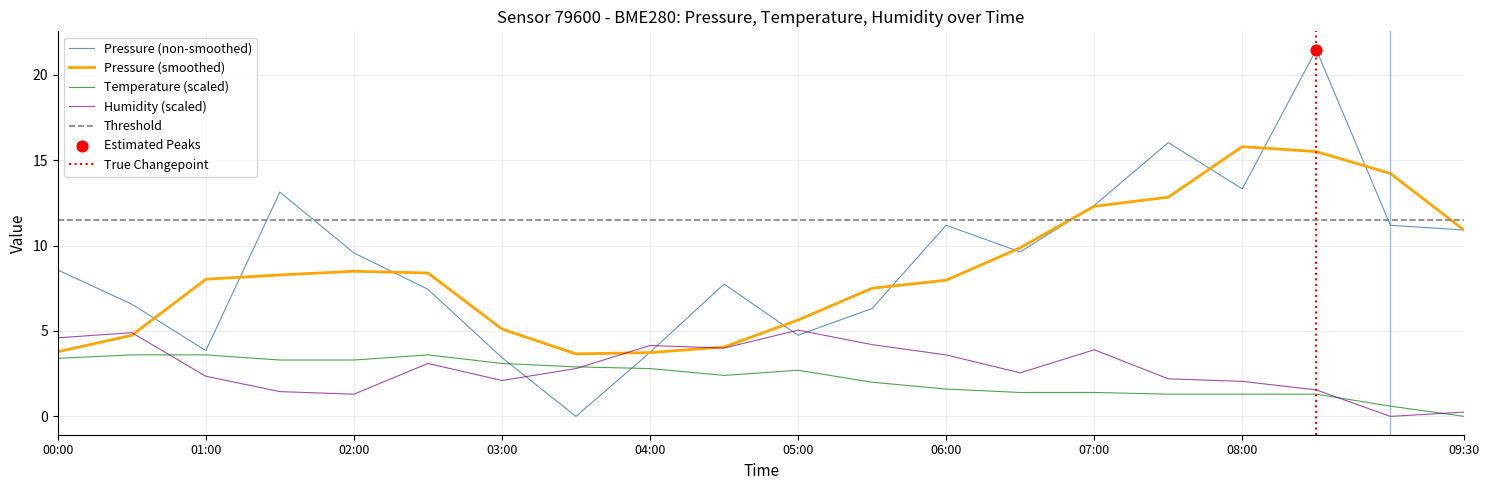

At which category is the sum across all series the highest?

17